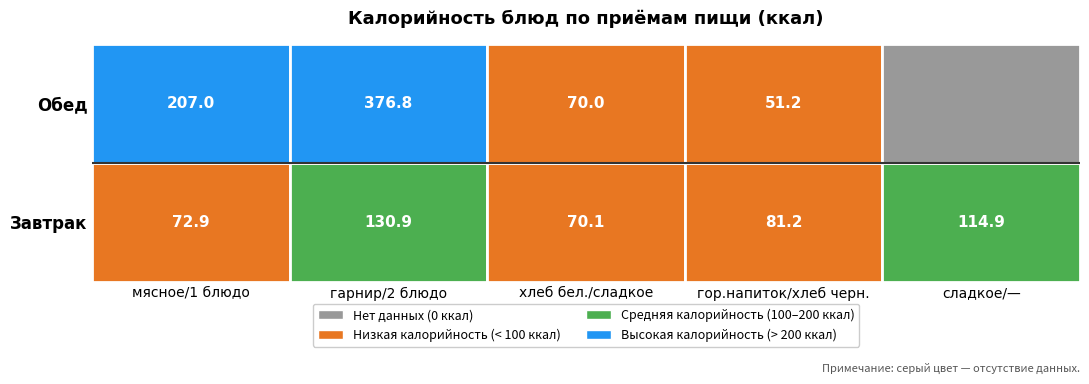

The value of Завтрак at гор.напиток / хлеб черн. is 114.2. True or false?

False